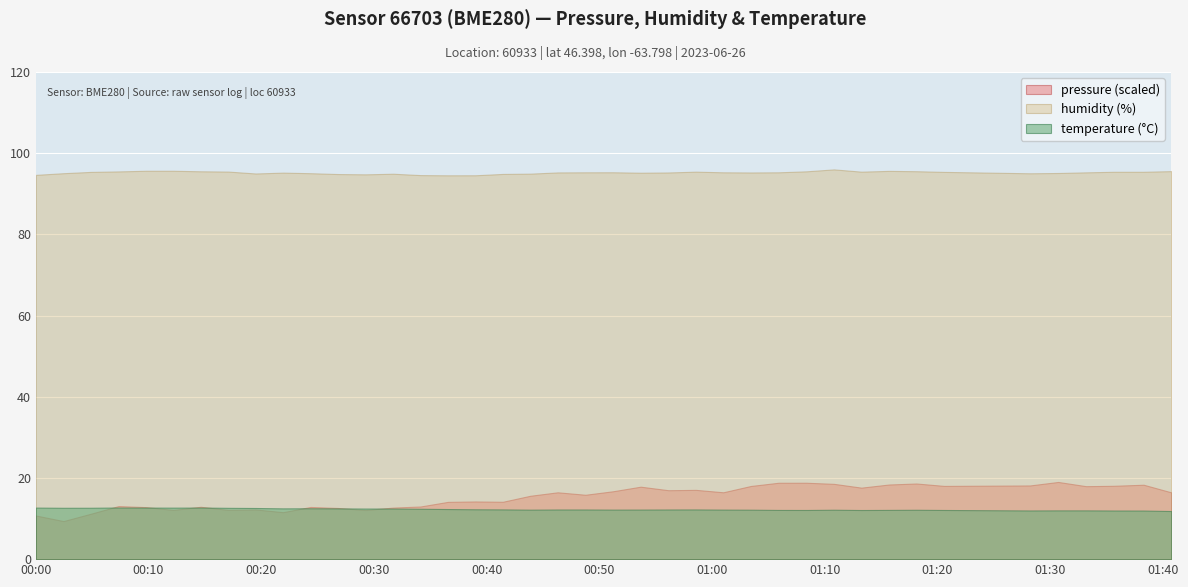

What is the sum of the temperature values at 2023-06-26T00:21:56 and 2023-06-26T01:35:38?

24.5